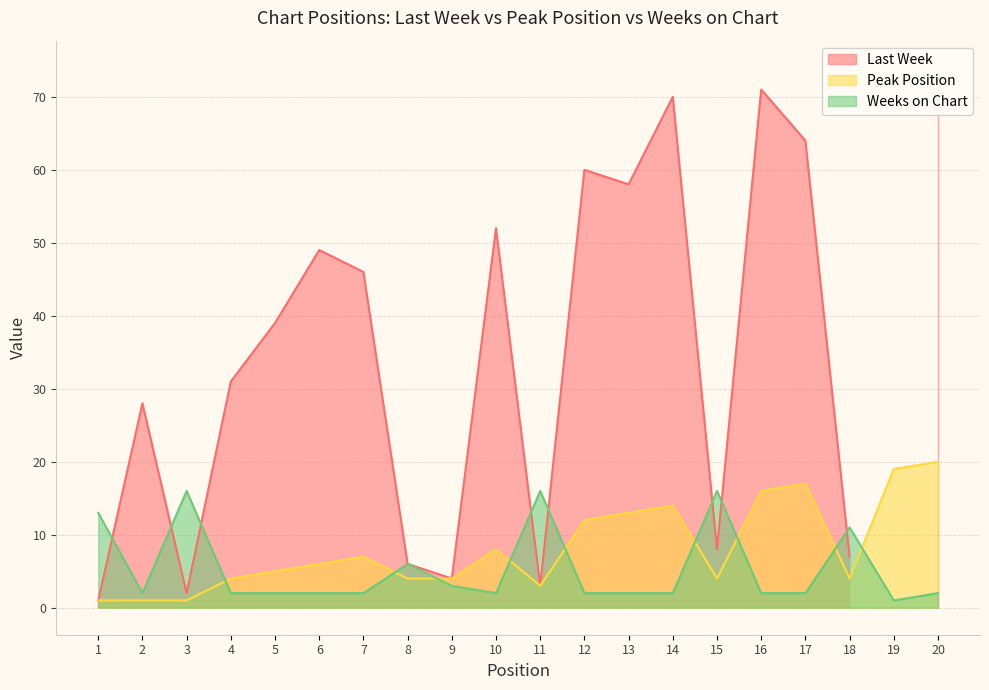

In Weeks on Chart, how many points are lower than both neighbors (excluding endpoints)?

3